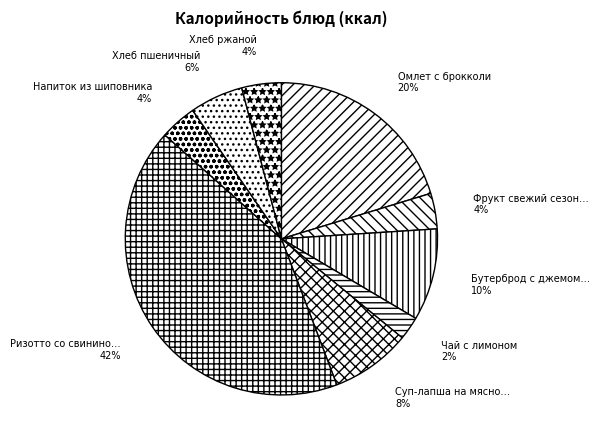

How many slices are in this pie chart?

9